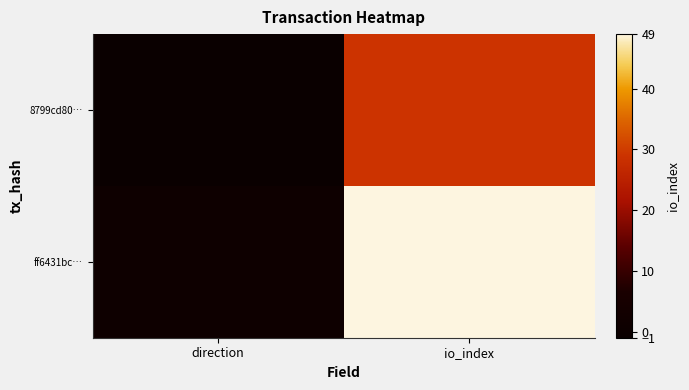

Reading left to right, transcribe all the data shown in this chart.

8799cd80…: direction=-1	io_index=29
ff6431bc…: direction=1	io_index=49